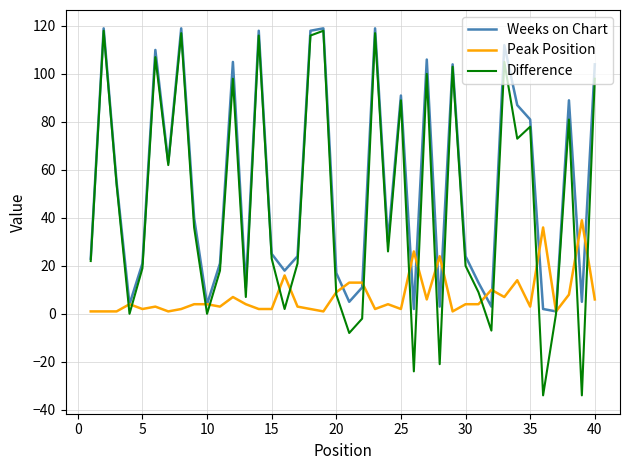

Rank the series by their average value, from highest to lowest.

Weeks on Chart, Difference, Peak Position